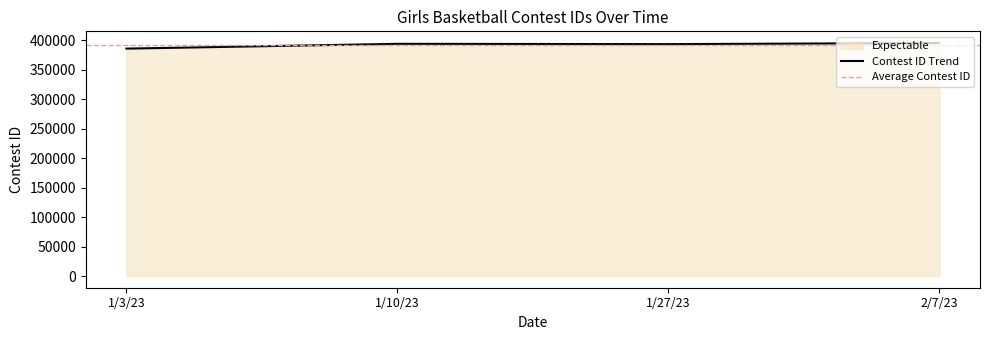

What is the value of the 4th point from the left?

395570